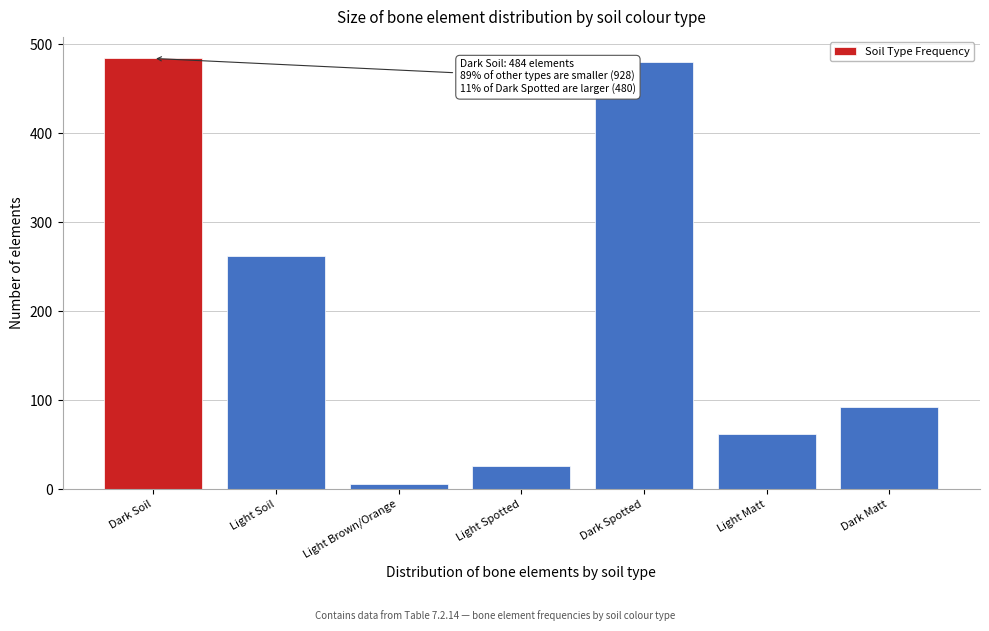

Reading right to left, transcribe all the data shown in this chart.

92	62	480	26	6	262	484